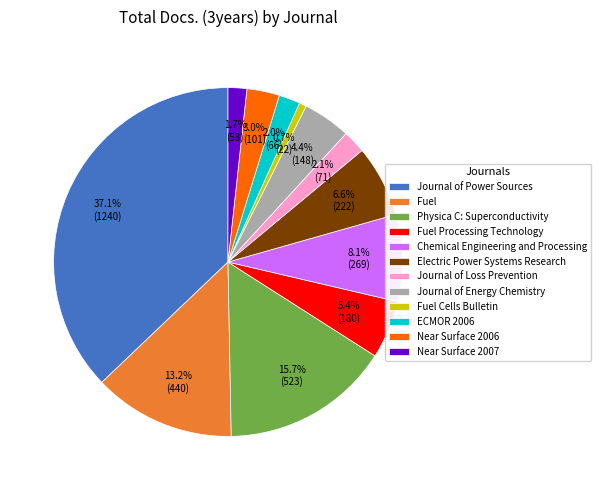

Which slice is the largest?

Journal of Power Sources